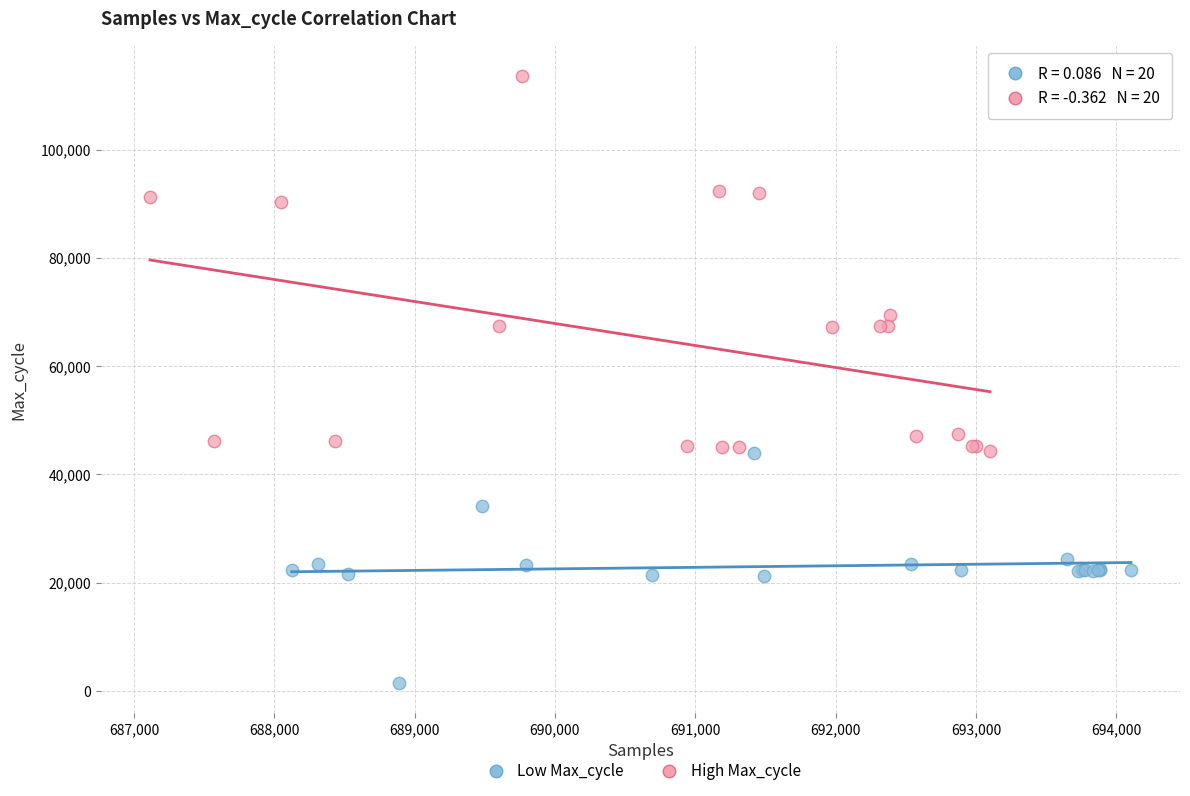

Which series contains the highest Y value?

High Max_cycle